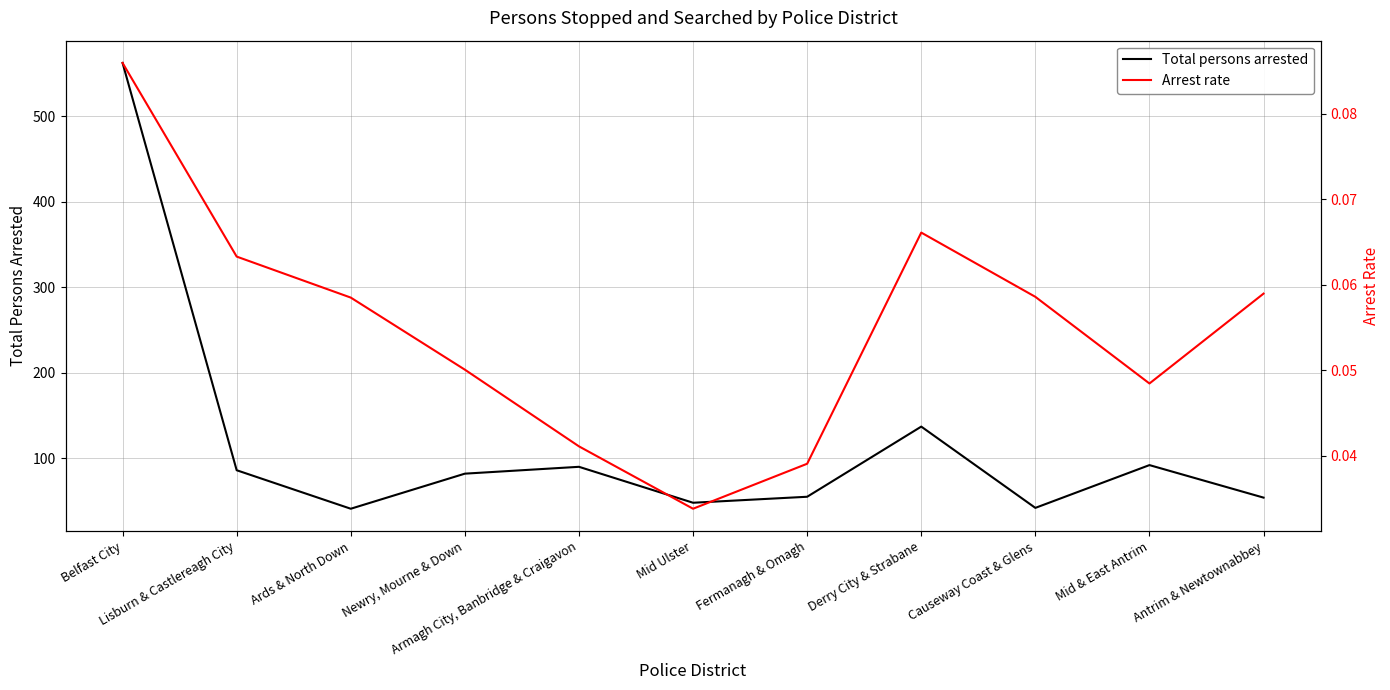

Count the number of categories in the chart.

11